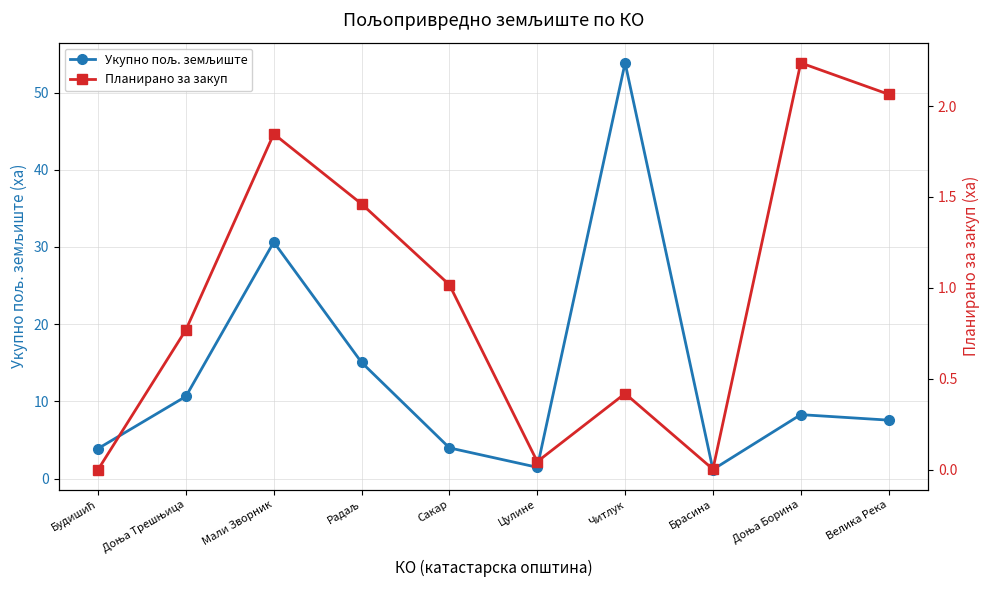

What is the total value across all series at Радаљ?

16.5